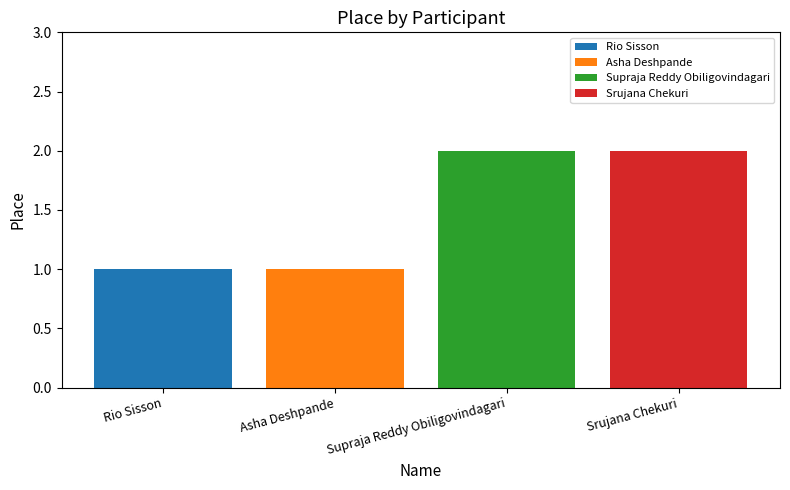

Which series has the largest range (max minus min)?

Rio Sisson